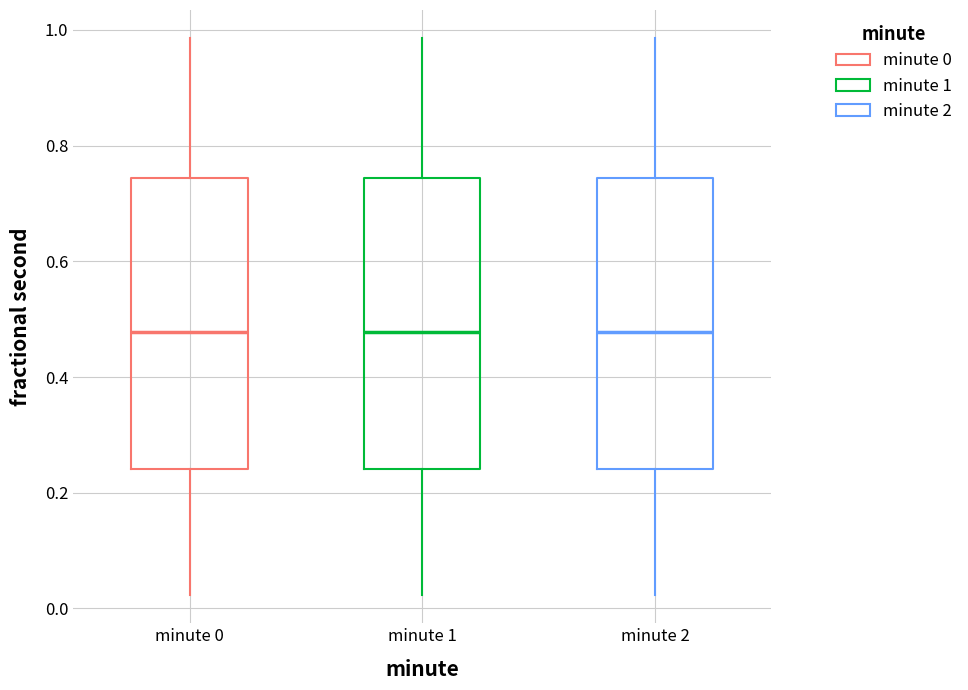

Where does the lower whisker of the box for minute 2 end on the y-axis? The values are not printed on the chart, so give them approximately, as read against the axis.

0.02